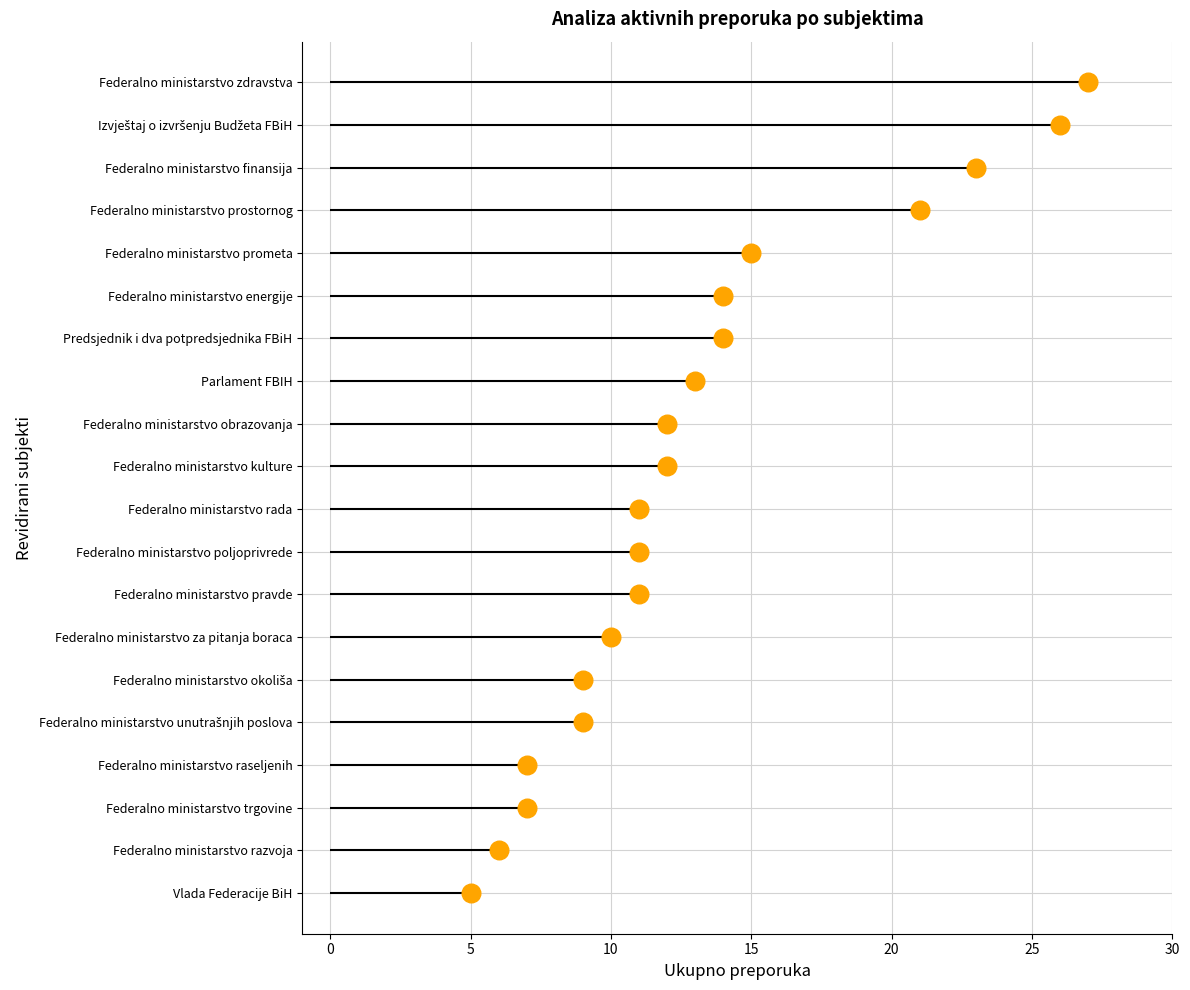

Between −5 and 14, which is larger?

14